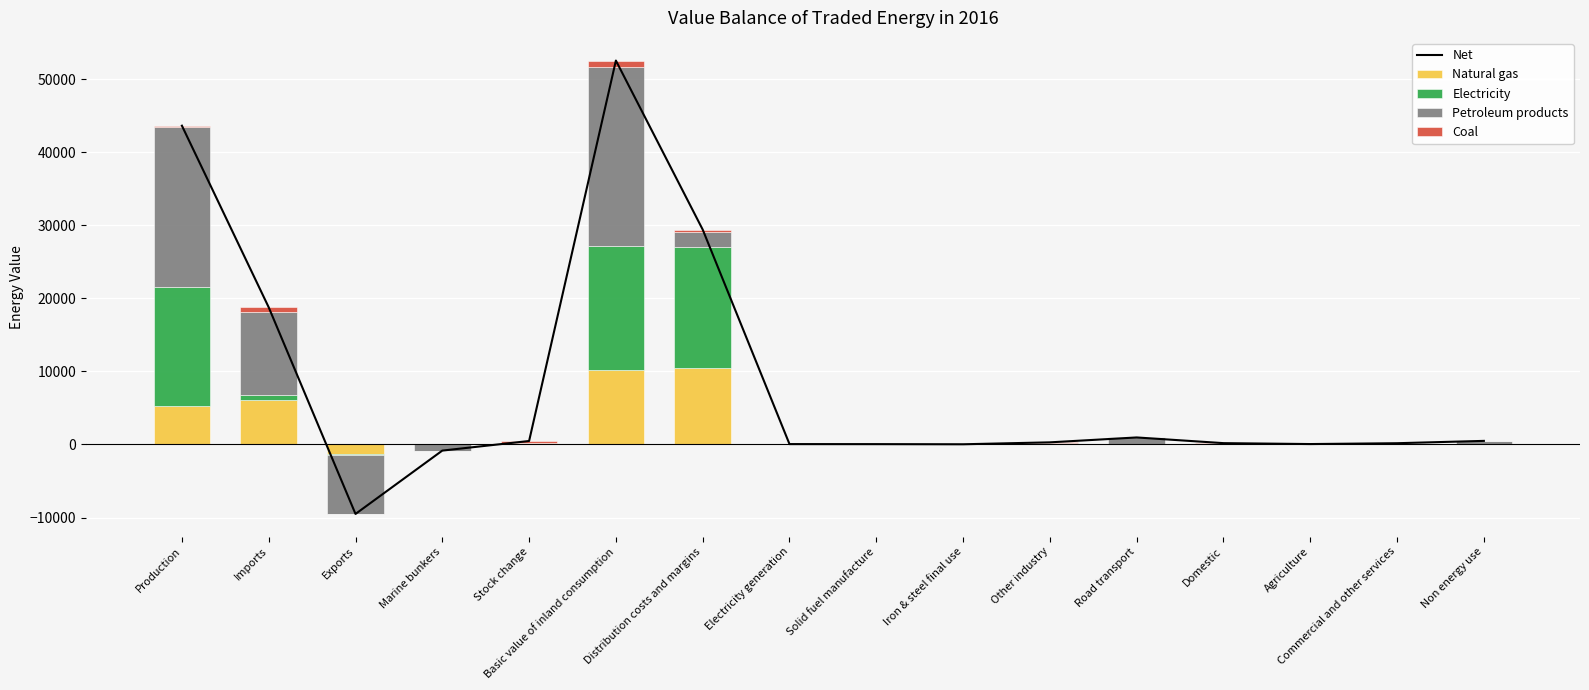

Rank the categories by Net value from highest to lowest.

Basic value of inland consumption, Production, Distribution costs and margins, Imports, Road transport, Non energy use, Stock change, Other industry, Domestic, Commercial and other services, Agriculture, Electricity generation, Solid fuel manufacture, Iron & steel final use, Marine bunkers, Exports